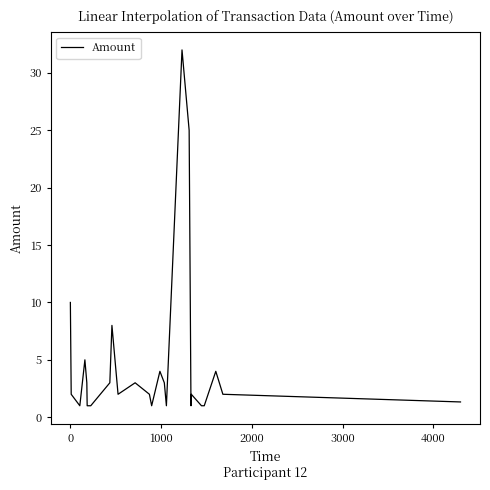

What is the maximum value shown in the chart?

32.0